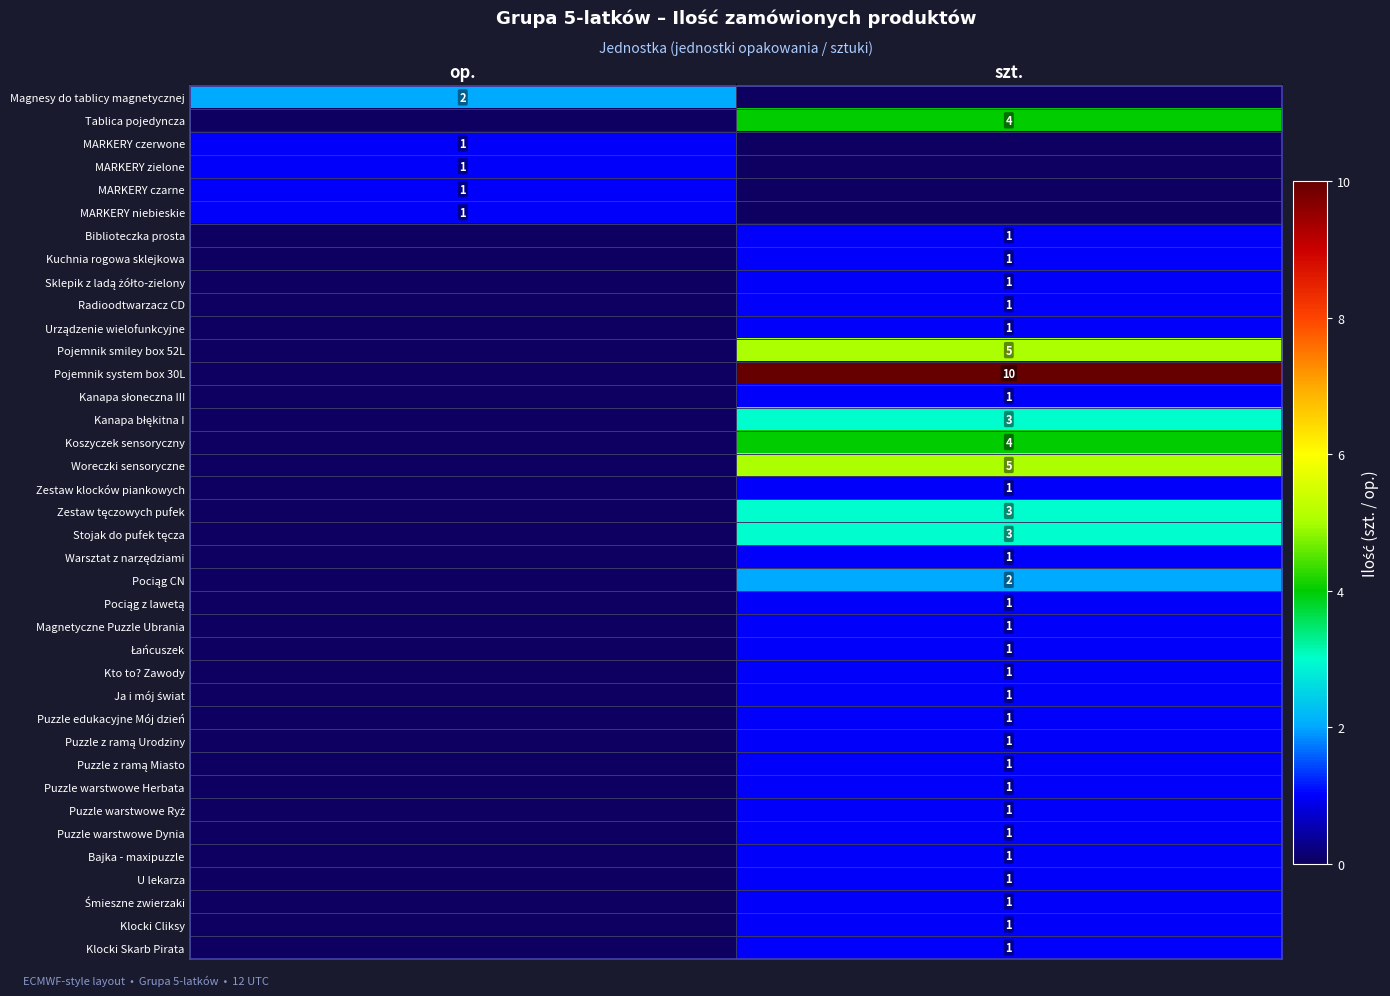

The Kto to? Zawody series shows 1 at szt.. True or false?

True